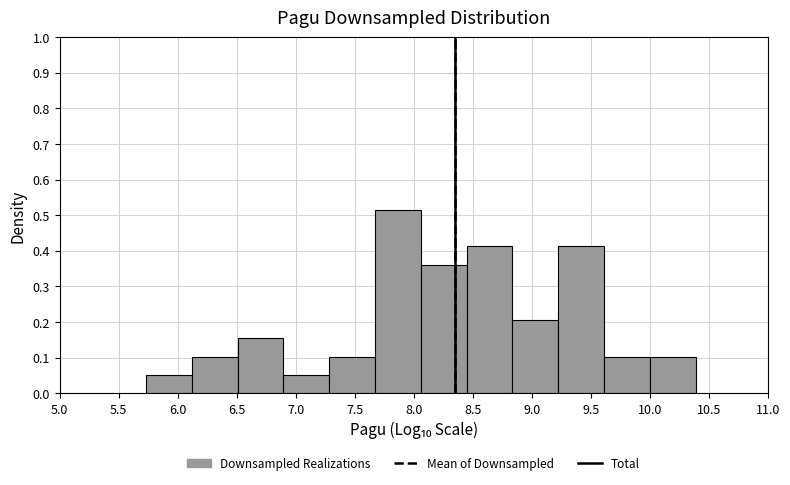

What is the height of the bar covering 8.05 to 8.45 on the x-axis? Neither the bar edges nor the heights are printed on the chart, so give them approximately, as read against the axes.

0.36